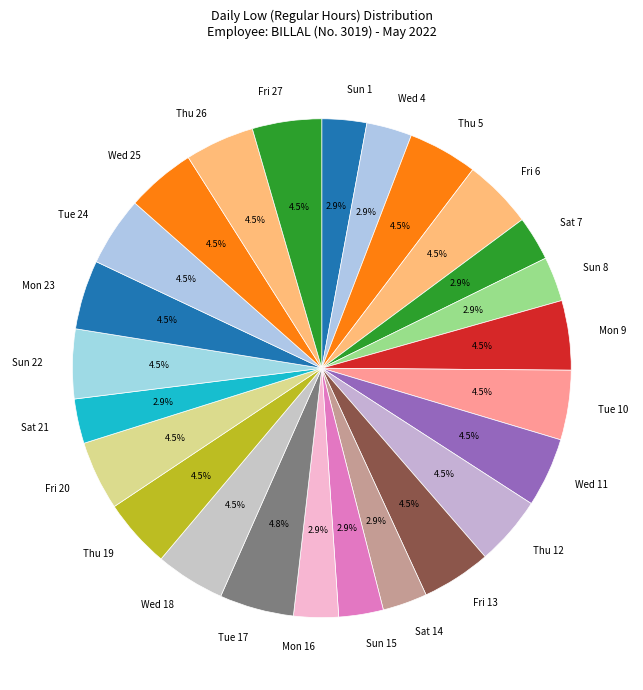

Approximately how many times larger is the value at Wed 18 compared to Sat 14?

1.6